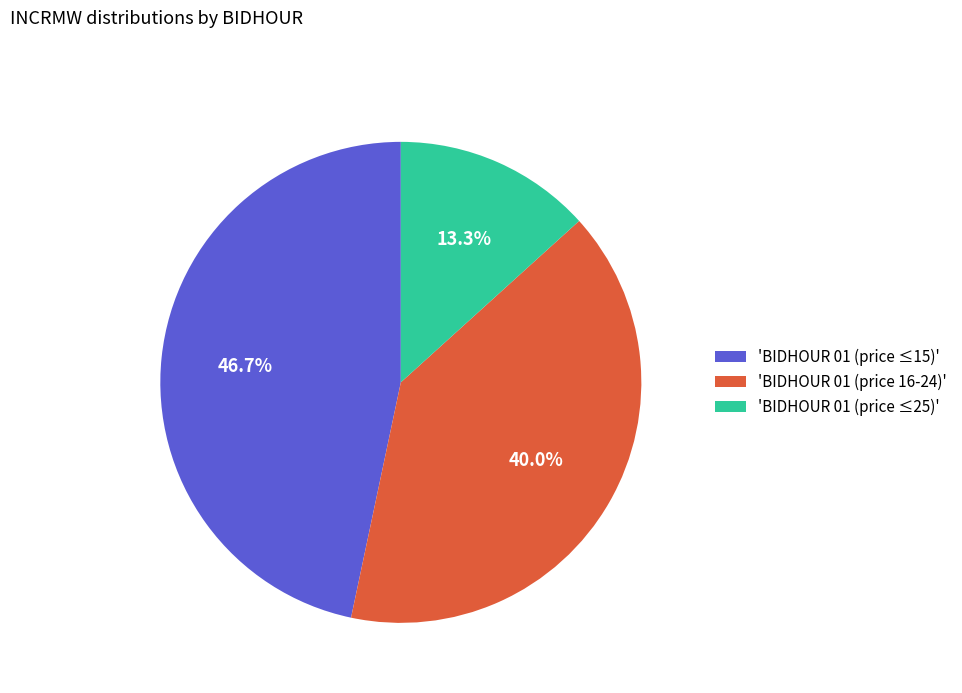

Rank the categories by value from highest to lowest.

'BIDHOUR 01 (price ≤15)', 'BIDHOUR 01 (price 16-24)', 'BIDHOUR 01 (price ≤25)'